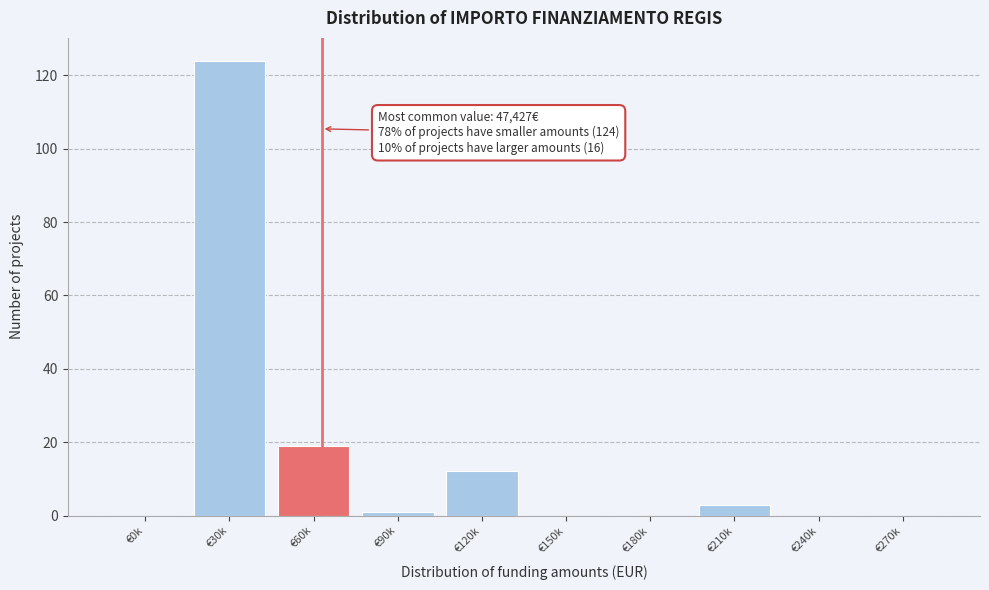

Reading right to left, transcribe all the data shown in this chart.

€270k=0	€240k=0	€210k=3	€180k=0	€150k=0	€120k=12	€90k=1	€60k=19	€30k=124	€0k=0